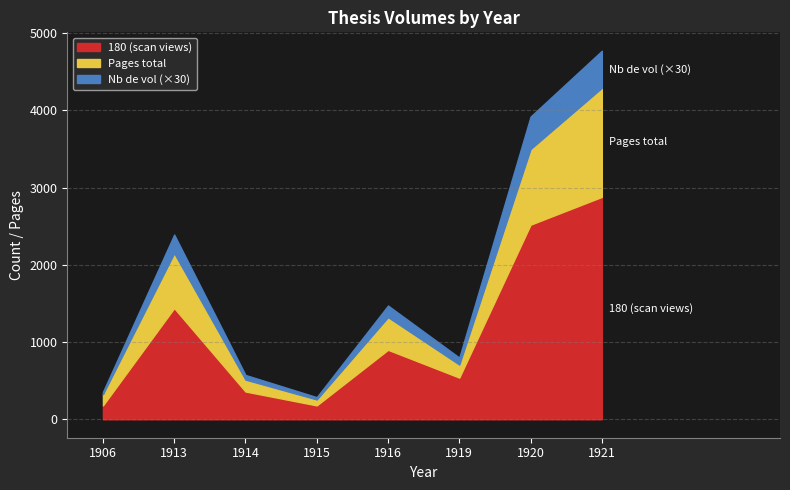

True or false: 180 (scan views) has a value of 105 at 1914.

False